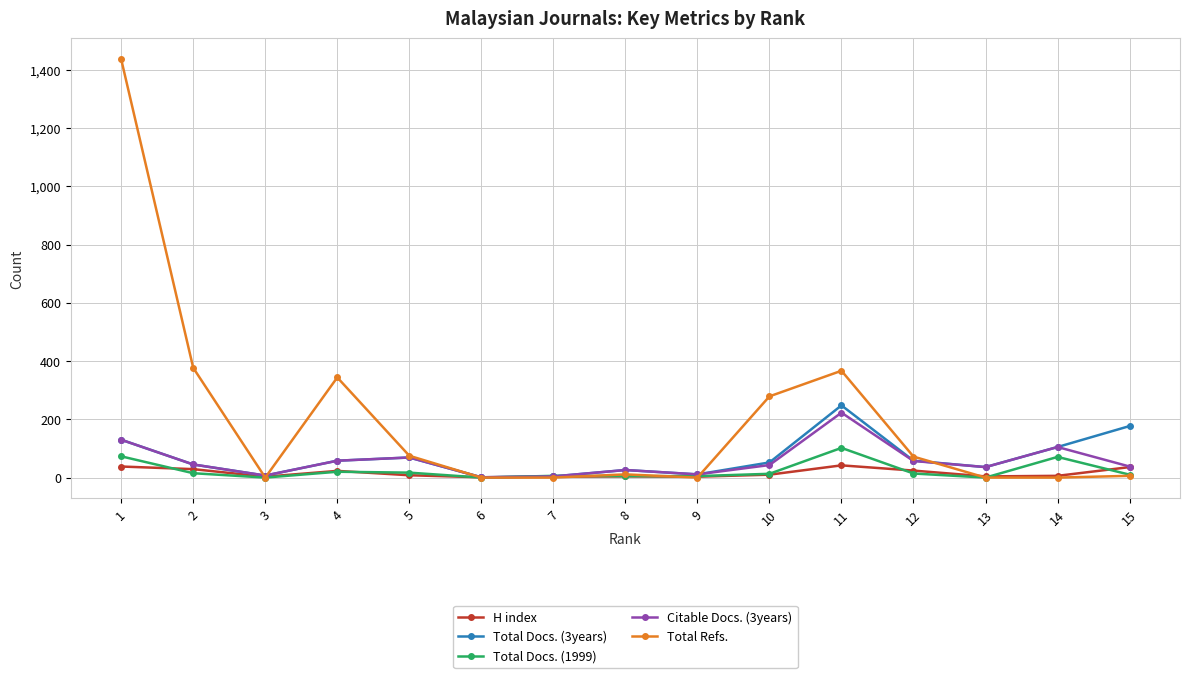

Which series has the largest total across all categories?

Total Refs.